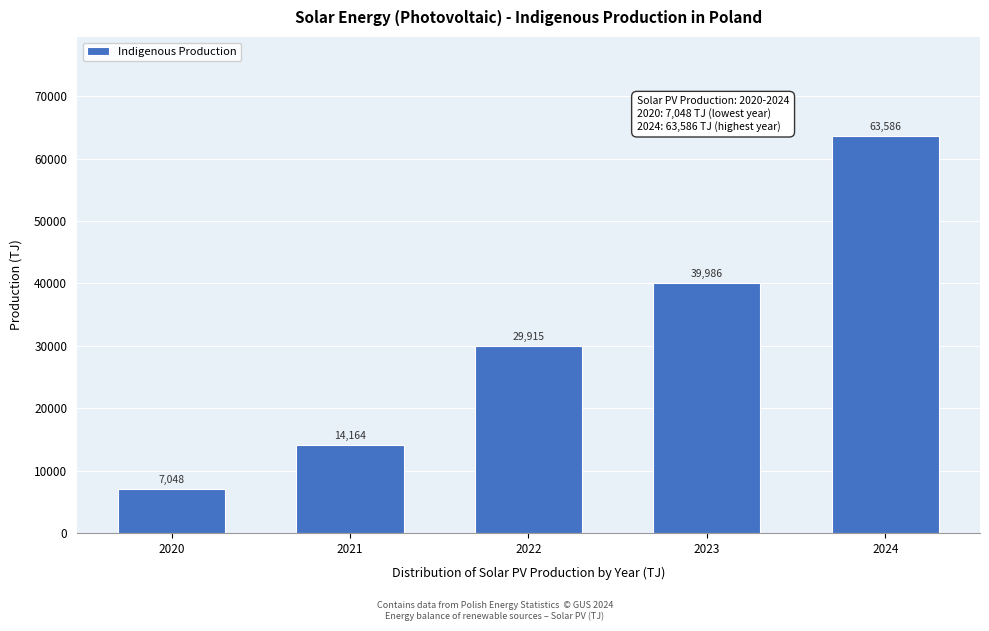

Between 2020 and 2022, which is larger?

2022